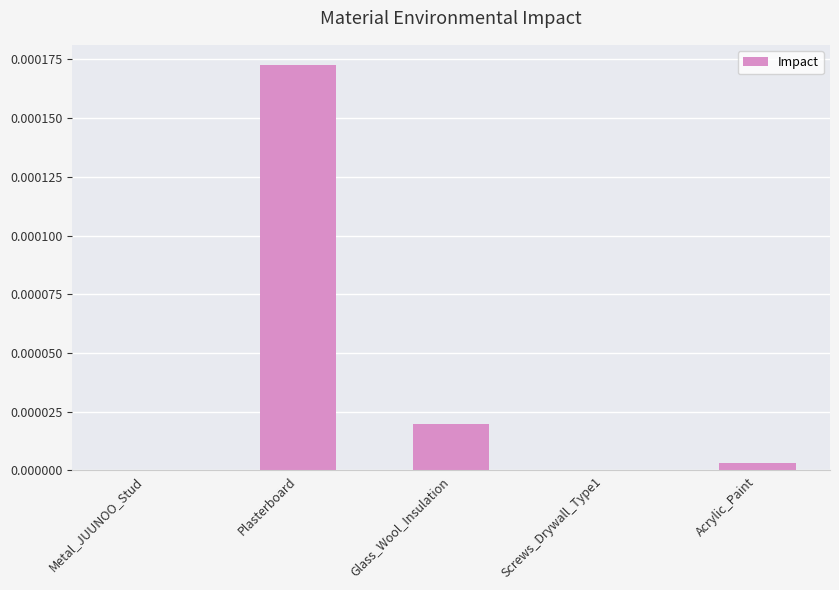

Are the bars grouped side by side (vs. stacked)?

No